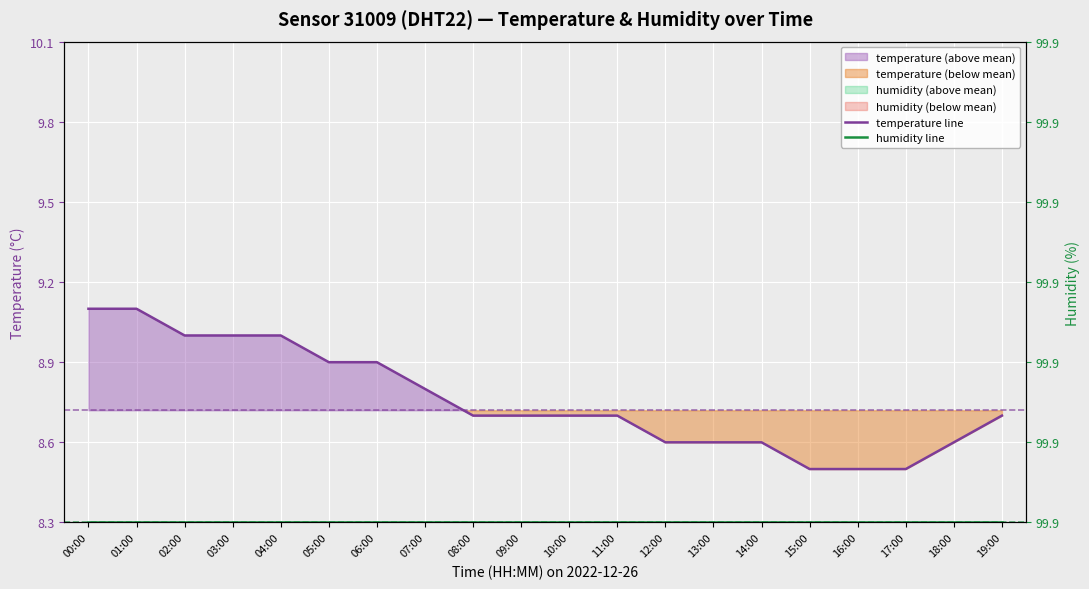

What is the difference between the maximum and minimum values in the temperature line series?

0.6